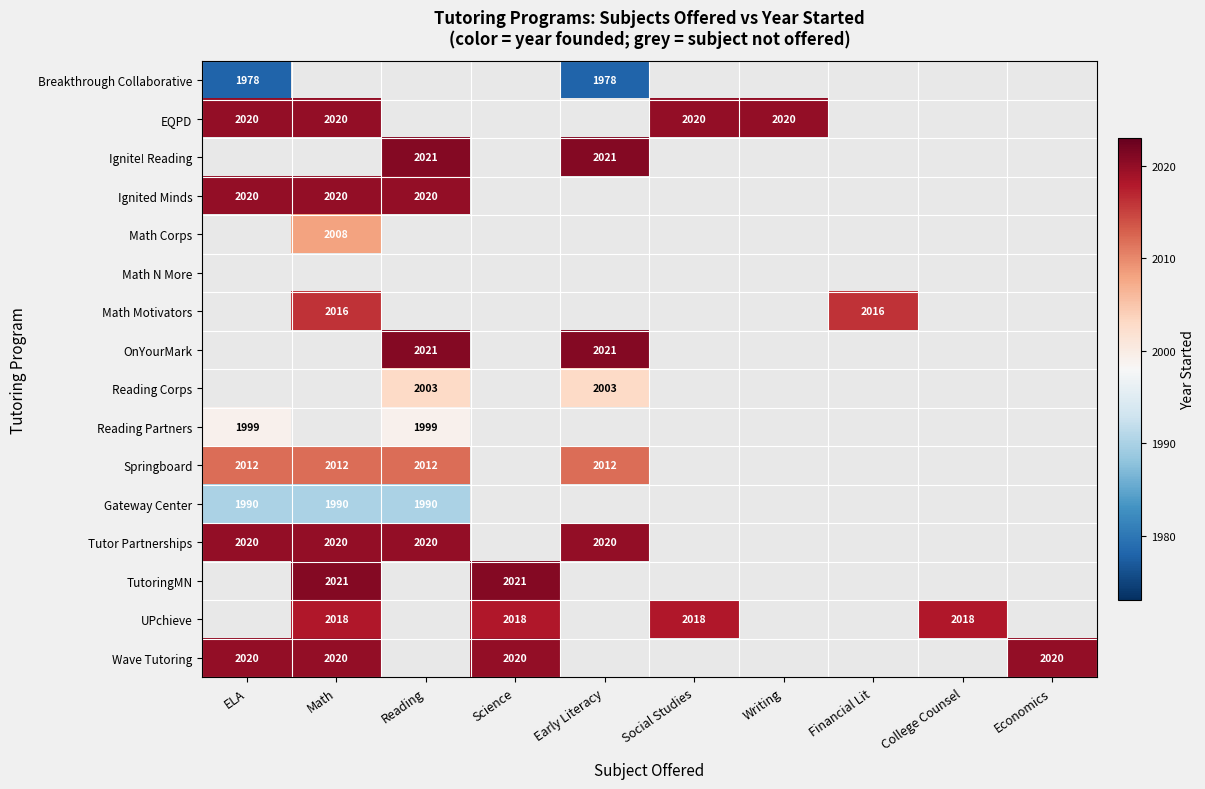

Which has a higher value, ELA or Financial Lit?

Financial Lit